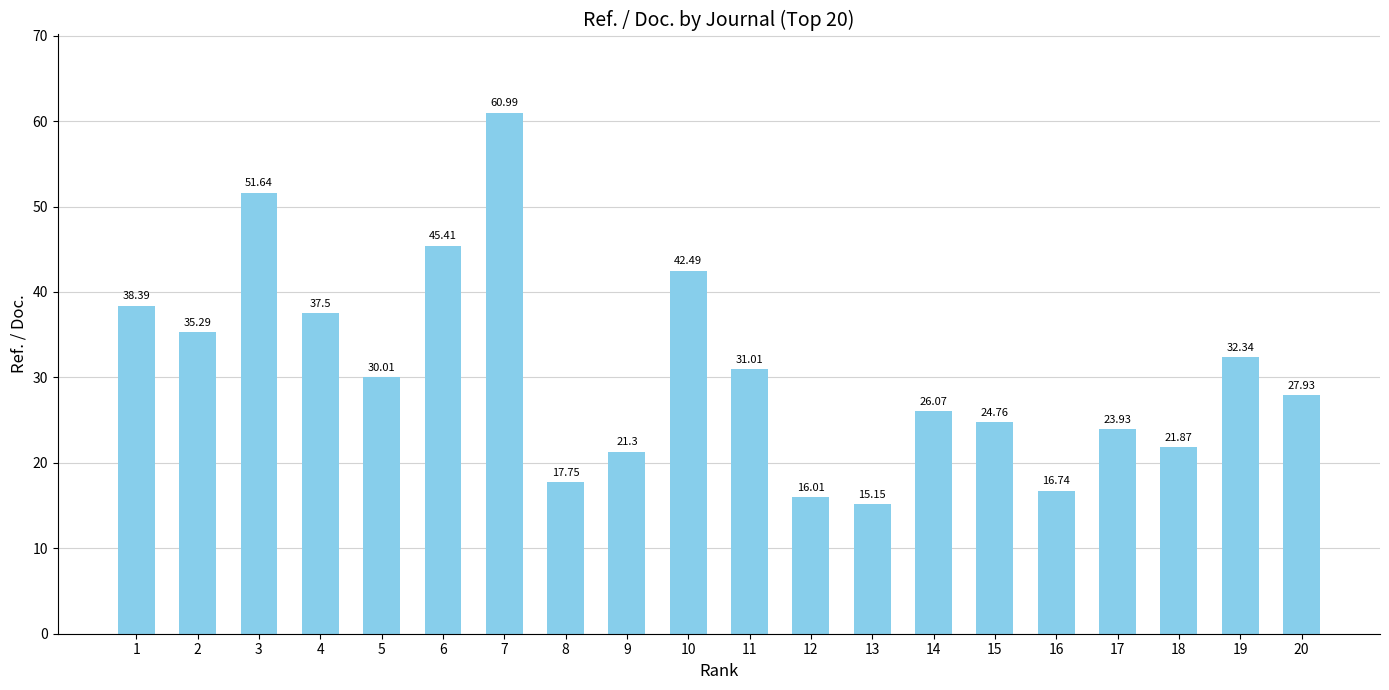

Rank the categories by value from highest to lowest.

7, 3, 6, 10, 1, 4, 2, 19, 11, 5, 20, 14, 15, 17, 18, 9, 8, 16, 12, 13